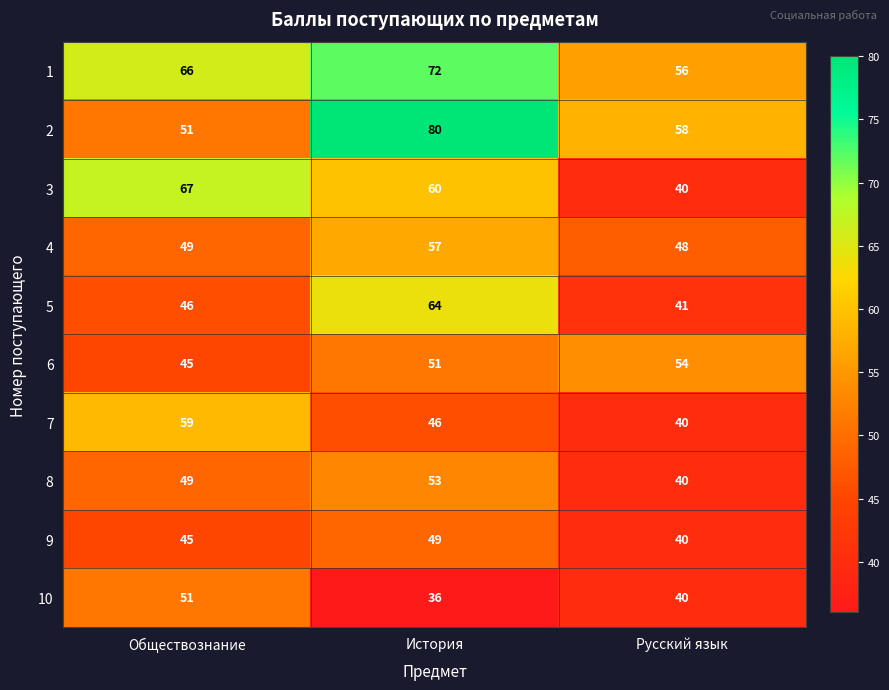

Reading left to right, extract all data points from this chart.

1: Обществознание=66	История=72	Русский язык=56
2: Обществознание=51	История=80	Русский язык=58
3: Обществознание=67	История=60	Русский язык=40
4: Обществознание=49	История=57	Русский язык=48
5: Обществознание=46	История=64	Русский язык=41
6: Обществознание=45	История=51	Русский язык=54
7: Обществознание=59	История=46	Русский язык=40
8: Обществознание=49	История=53	Русский язык=40
9: Обществознание=45	История=49	Русский язык=40
10: Обществознание=51	История=36	Русский язык=40